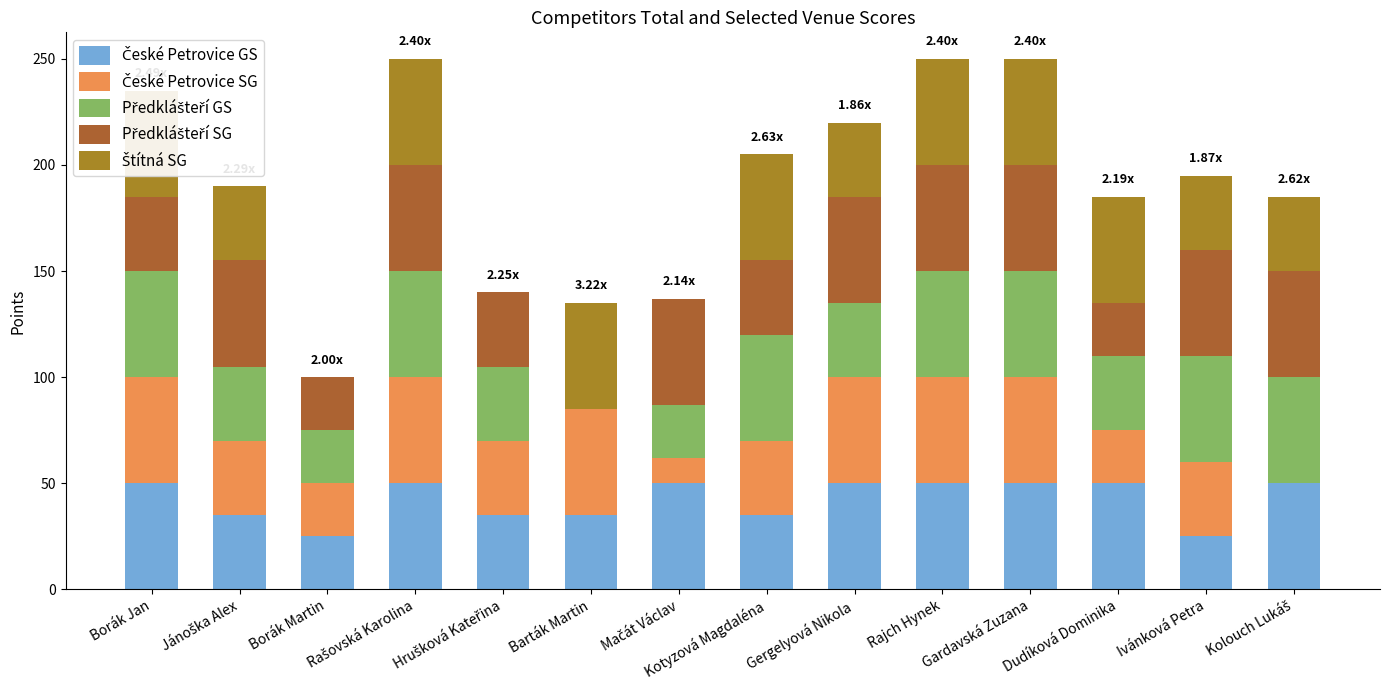

What is the sum of all České Petrovice SG values?

502